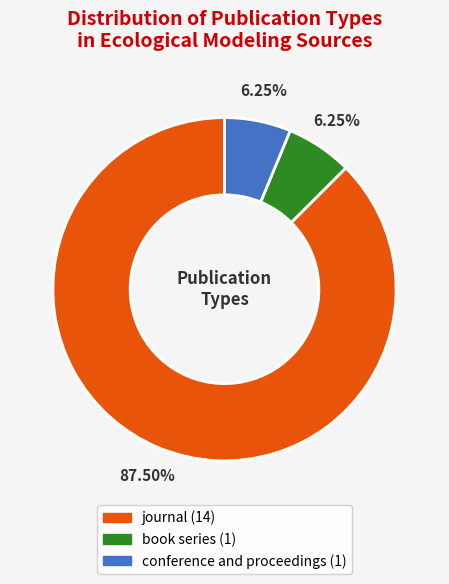

Which category has the biggest portion of the pie?

journal